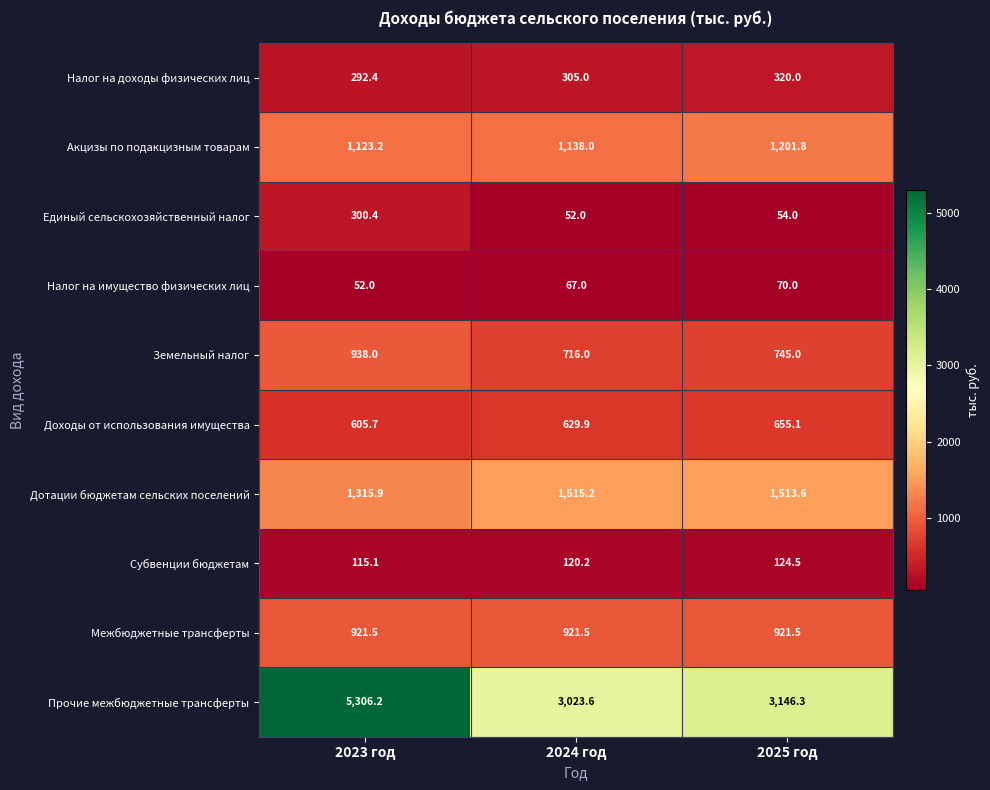

Which series has the widest spread of values?

Прочие межбюджетные трансферты